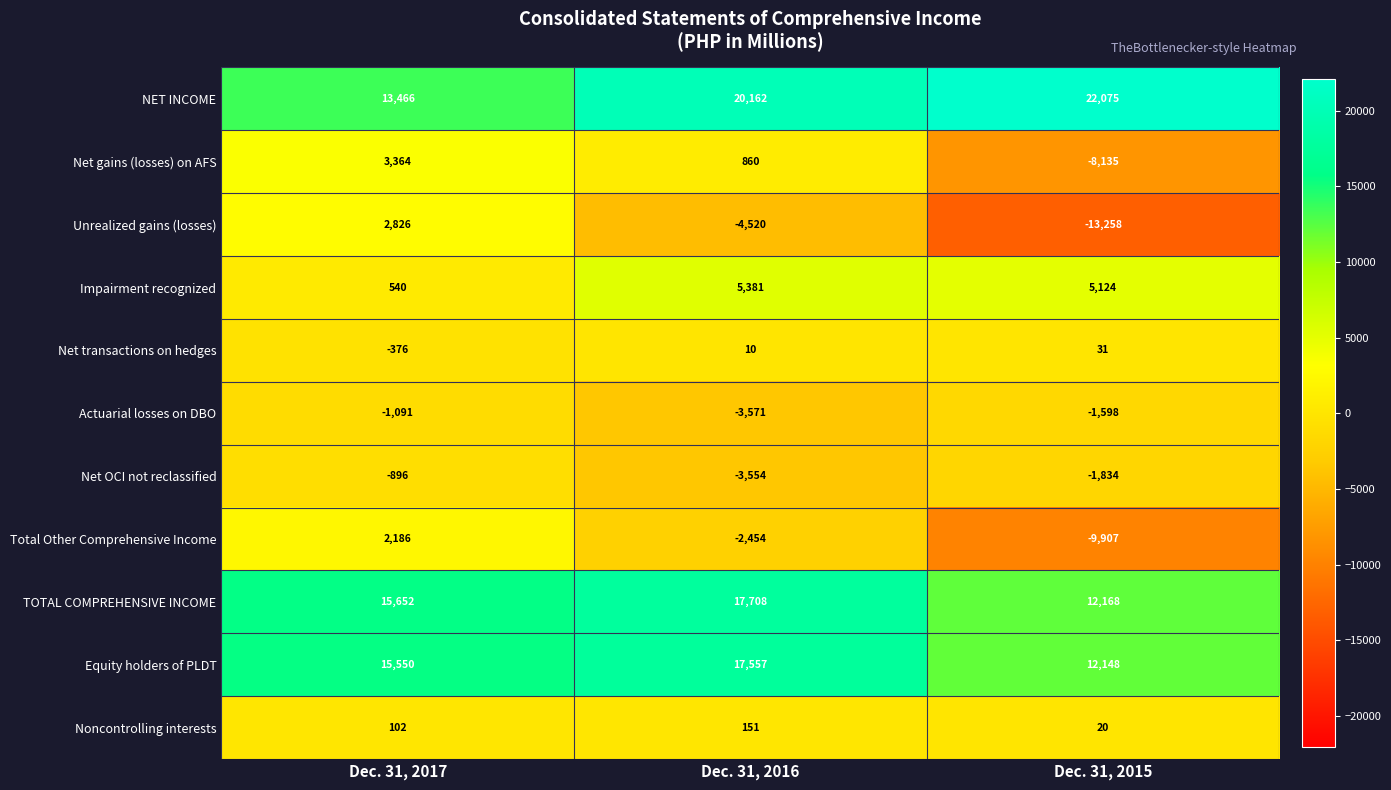

What is the maximum value shown in the chart?

22075